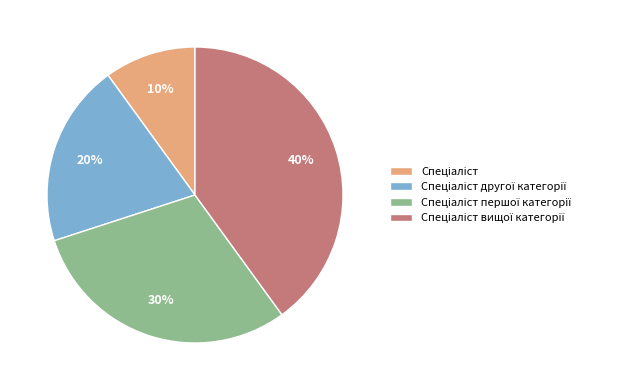

Is there any slice that represents more than half of the pie?

No